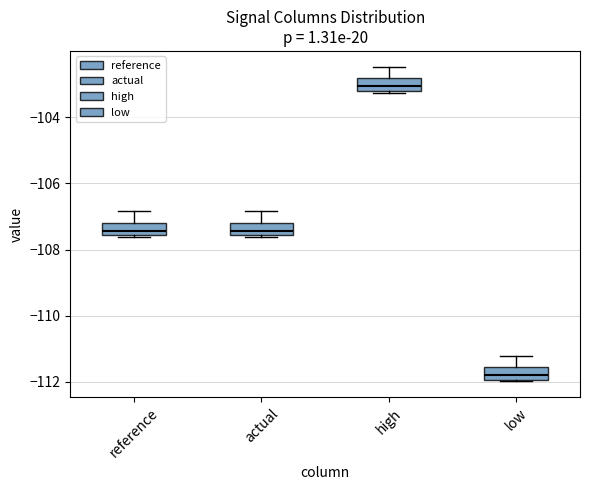

Reading left to right, read every box against the y-axis: the position of its median line, the range the box covers, and the ends of its whiskers. The values are not printed on the chart, so give them approximately, as read against the axis.

reference: median -107.4, box -107.6 to -107.2, whiskers -107.6 to -106.8
actual: median -107.4, box -107.6 to -107.2, whiskers -107.6 to -106.8
high: median -103.0, box -103.2 to -102.8, whiskers -103.2 to -102.4
low: median -111.8, box -112.0 to -111.6, whiskers -112.0 to -111.2